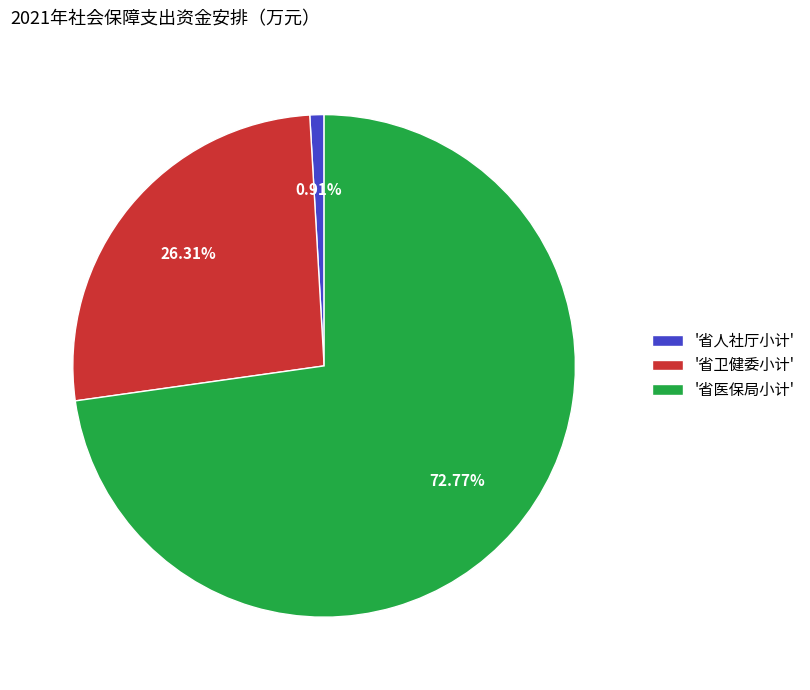

Count the number of slices in the pie.

3